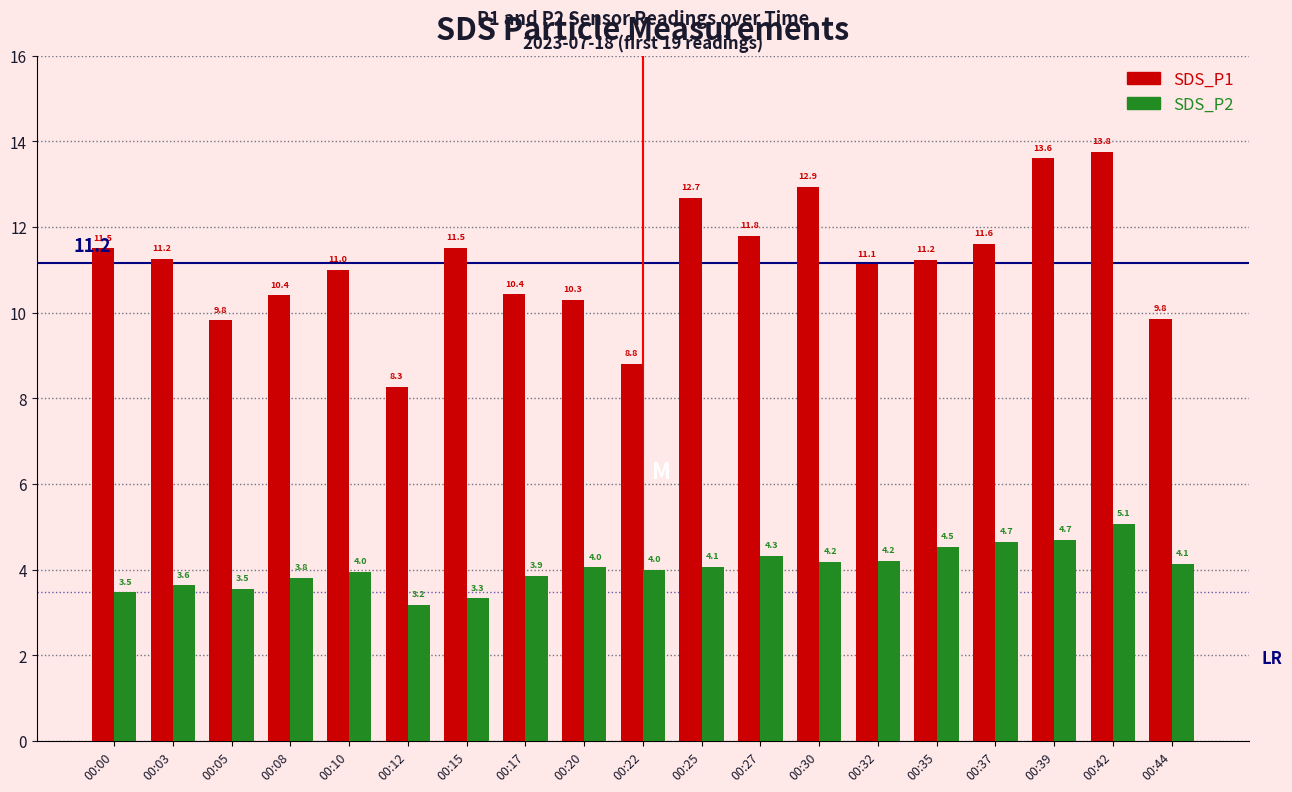

At which label does SDS_P1 first exceed 11?

00:00